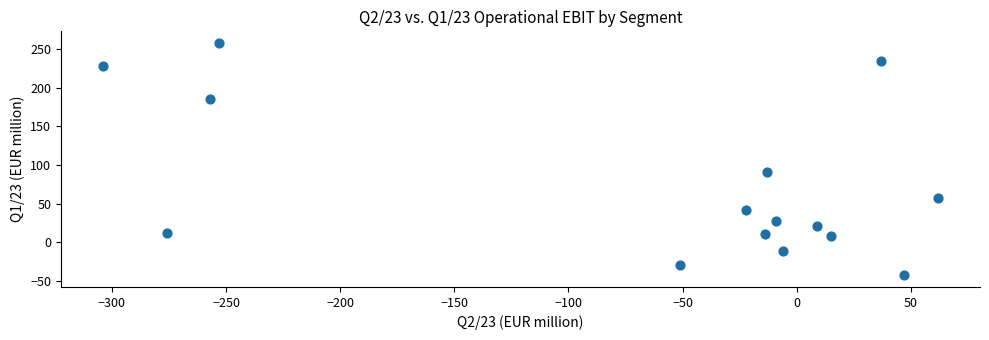

What is the range of Y values (max minus min)?

301